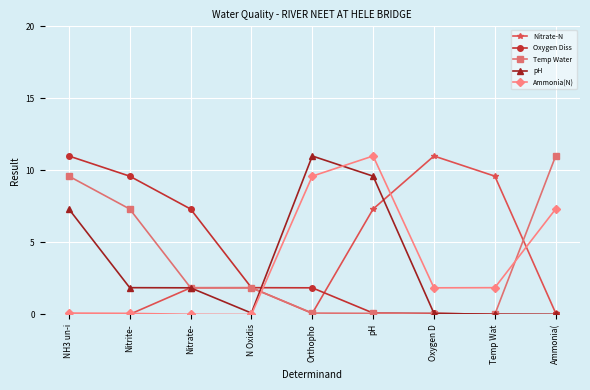

At how many categories does at least one series exceed 1?

9